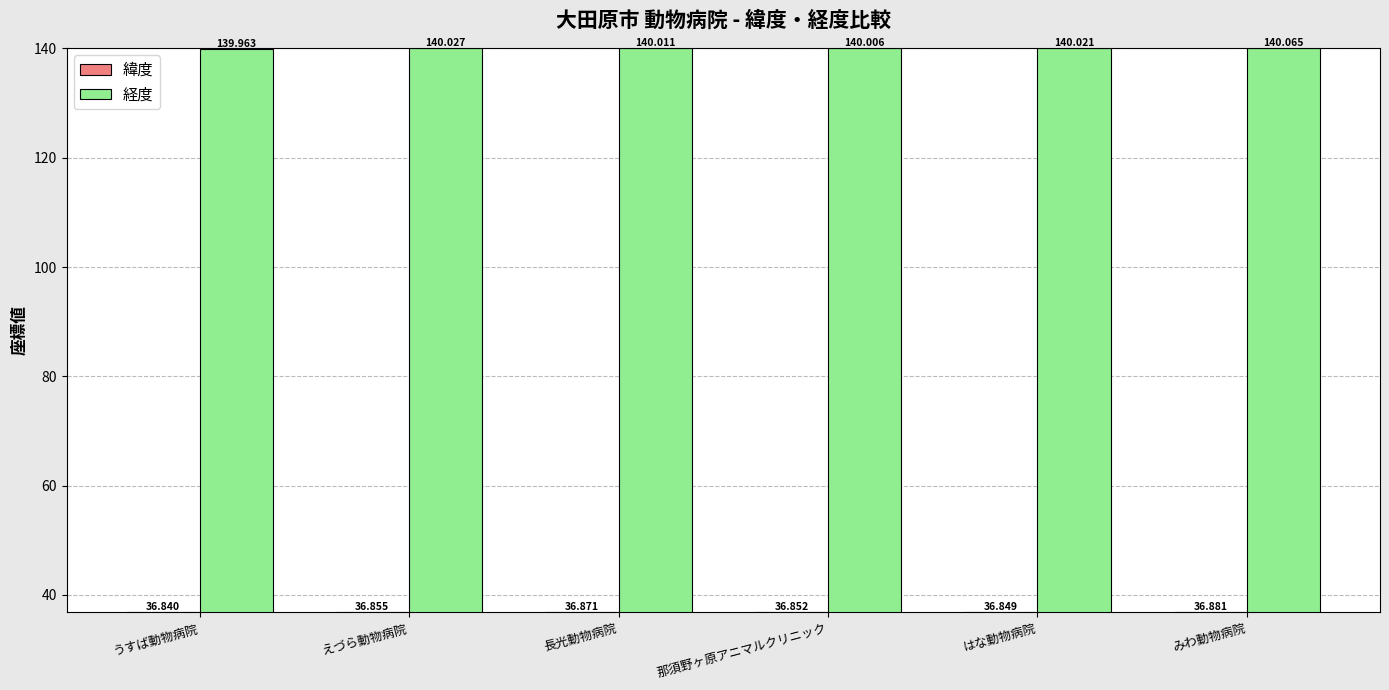

Is it true that 緯度 equals 53.5 at うすば動物病院?

False